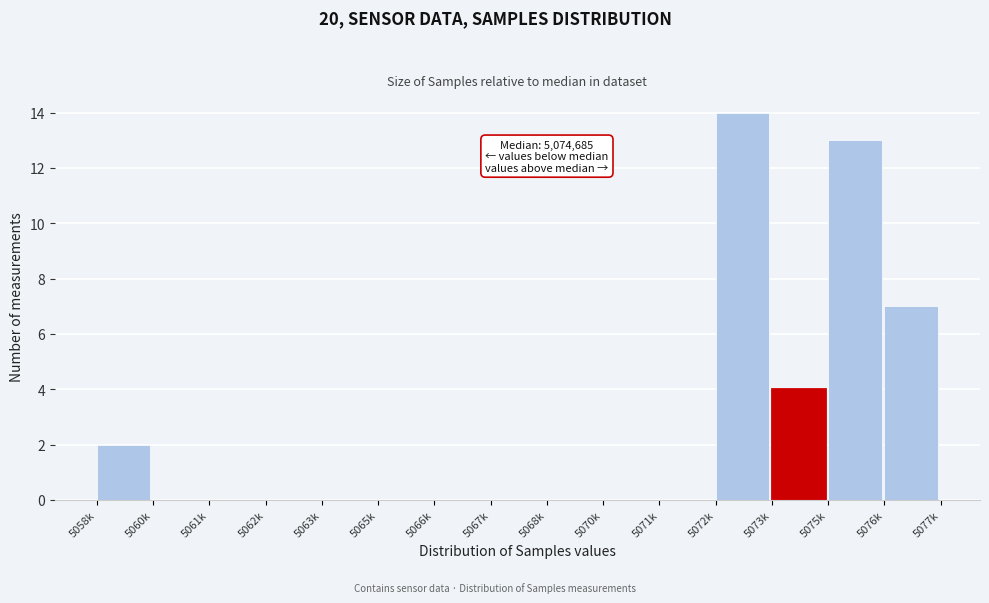

Reading left to right, what are all the values shown in this chart?

5058k=2	5060k=0	5061k=0	5062k=0	5063k=0	5065k=0	5066k=0	5067k=0	5068k=0	5070k=0	5071k=0	5072k=14	5073k=4	5075k=13	5076k=7